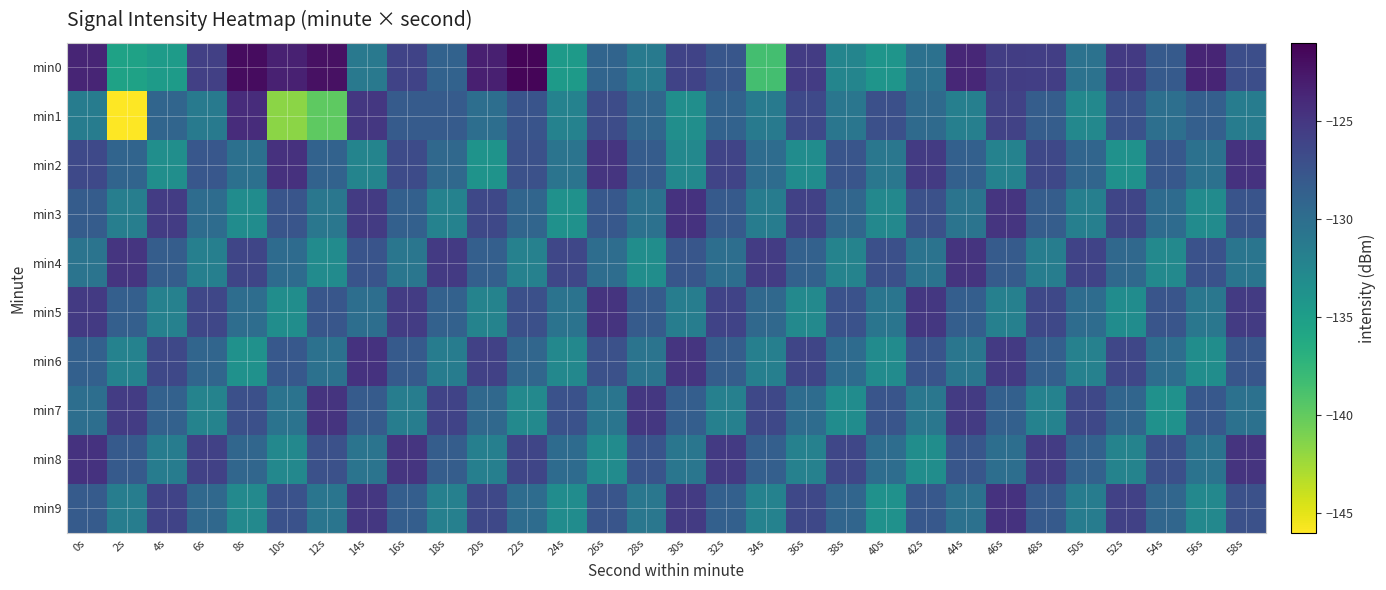

Reading left to right, extract all data points from this chart.

min0: 0s=-123.6	2s=-135.4	4s=-134.7	6s=-125.8	8s=-121.8	10s=-123.3	12s=-122.1	14s=-131.1	16s=-126.0	18s=-128.9	20s=-123.2	22s=-121.3	24s=-134.6	26s=-129.0	28s=-131.2	30s=-126.1	32s=-127.7	34s=-138.5	36s=-125.5	38s=-132.4	40s=-134.0	42s=-130.3	44s=-123.8	46s=-125.6	48s=-125.7	50s=-130.4	52s=-125.3	54s=-128.0	56s=-123.6	58s=-127.0
min1: 0s=-131.5	2s=-146.0	4s=-129.1	6s=-131.3	8s=-124.2	10s=-141.6	12s=-139.8	14s=-125.0	16s=-128.2	18s=-128.2	20s=-130.0	22s=-127.5	24s=-132.1	26s=-126.8	28s=-129.3	30s=-133.4	32s=-128.9	34s=-131.2	36s=-126.5	38s=-130.8	40s=-127.1	42s=-129.6	44s=-131.8	46s=-125.9	48s=-128.4	50s=-132.7	52s=-127.3	54s=-130.1	56s=-128.6	58s=-131.5
min2: 0s=-126.5	2s=-129.1	4s=-133.4	6s=-127.8	8s=-130.2	10s=-124.6	12s=-128.9	14s=-132.3	16s=-126.7	18s=-129.4	20s=-133.8	22s=-127.2	24s=-130.6	26s=-124.9	28s=-128.3	30s=-132.7	32s=-126.1	34s=-129.8	36s=-133.2	38s=-127.6	40s=-130.9	42s=-125.3	44s=-128.7	46s=-132.1	48s=-126.4	50s=-129.2	52s=-133.6	54s=-127.9	56s=-130.3	58s=-124.7
min3: 0s=-128.3	2s=-131.7	4s=-125.4	6s=-129.8	8s=-133.2	10s=-127.6	12s=-130.9	14s=-125.3	16s=-128.7	18s=-132.1	20s=-126.4	22s=-129.2	24s=-133.6	26s=-127.9	28s=-130.3	30s=-124.7	32s=-128.1	34s=-131.5	36s=-125.8	38s=-129.3	40s=-132.7	42s=-127.2	44s=-130.6	46s=-124.9	48s=-128.4	50s=-131.8	52s=-126.2	54s=-129.7	56s=-133.1	58s=-127.5
min4: 0s=-130.6	2s=-124.9	4s=-128.4	6s=-131.8	8s=-126.2	10s=-129.7	12s=-133.1	14s=-127.5	16s=-130.8	18s=-125.2	20s=-128.6	22s=-132.0	24s=-126.3	26s=-129.9	28s=-133.3	30s=-127.7	32s=-130.0	34s=-125.4	36s=-128.8	38s=-132.2	40s=-127.1	42s=-130.5	44s=-124.8	46s=-128.2	48s=-131.6	50s=-126.0	52s=-129.4	54s=-132.8	56s=-127.3	58s=-130.7
min5: 0s=-125.2	2s=-128.6	4s=-132.0	6s=-126.3	8s=-129.9	10s=-133.3	12s=-127.7	14s=-130.0	16s=-125.4	18s=-128.8	20s=-132.2	22s=-127.1	24s=-130.5	26s=-124.8	28s=-128.2	30s=-131.6	32s=-126.0	34s=-129.4	36s=-132.8	38s=-127.3	40s=-130.7	42s=-125.1	44s=-128.5	46s=-131.9	48s=-126.4	50s=-129.8	52s=-133.2	54s=-127.6	56s=-130.9	58s=-125.3
min6: 0s=-128.7	2s=-132.1	4s=-126.4	6s=-129.2	8s=-133.6	10s=-127.9	12s=-130.3	14s=-124.7	16s=-128.1	18s=-131.5	20s=-125.8	22s=-129.3	24s=-132.7	26s=-127.2	28s=-130.6	30s=-124.9	32s=-128.4	34s=-131.8	36s=-126.2	38s=-129.7	40s=-133.1	42s=-127.5	44s=-130.8	46s=-125.2	48s=-128.6	50s=-132.0	52s=-126.3	54s=-129.9	56s=-133.3	58s=-127.7
min7: 0s=-130.0	2s=-125.4	4s=-128.8	6s=-132.2	8s=-127.1	10s=-130.5	12s=-124.8	14s=-128.2	16s=-131.6	18s=-126.0	20s=-129.4	22s=-132.8	24s=-127.3	26s=-130.7	28s=-125.1	30s=-128.5	32s=-131.9	34s=-126.4	36s=-129.8	38s=-133.2	40s=-127.6	42s=-130.9	44s=-125.3	46s=-128.7	48s=-132.1	50s=-126.4	52s=-129.2	54s=-133.6	56s=-127.9	58s=-130.3
min8: 0s=-124.7	2s=-128.1	4s=-131.5	6s=-125.8	8s=-129.3	10s=-132.7	12s=-127.2	14s=-130.6	16s=-124.9	18s=-128.4	20s=-131.8	22s=-126.2	24s=-129.7	26s=-133.1	28s=-127.5	30s=-130.8	32s=-125.2	34s=-128.6	36s=-132.0	38s=-126.3	40s=-129.9	42s=-133.3	44s=-127.7	46s=-130.0	48s=-125.4	50s=-128.8	52s=-132.2	54s=-127.1	56s=-130.5	58s=-124.8
min9: 0s=-128.2	2s=-131.6	4s=-126.0	6s=-129.4	8s=-132.8	10s=-127.3	12s=-130.7	14s=-125.1	16s=-128.5	18s=-131.9	20s=-126.4	22s=-129.8	24s=-133.2	26s=-127.6	28s=-130.9	30s=-125.3	32s=-128.7	34s=-132.1	36s=-126.4	38s=-129.2	40s=-133.6	42s=-127.9	44s=-130.3	46s=-124.7	48s=-128.1	50s=-131.5	52s=-125.8	54s=-129.3	56s=-132.7	58s=-127.2